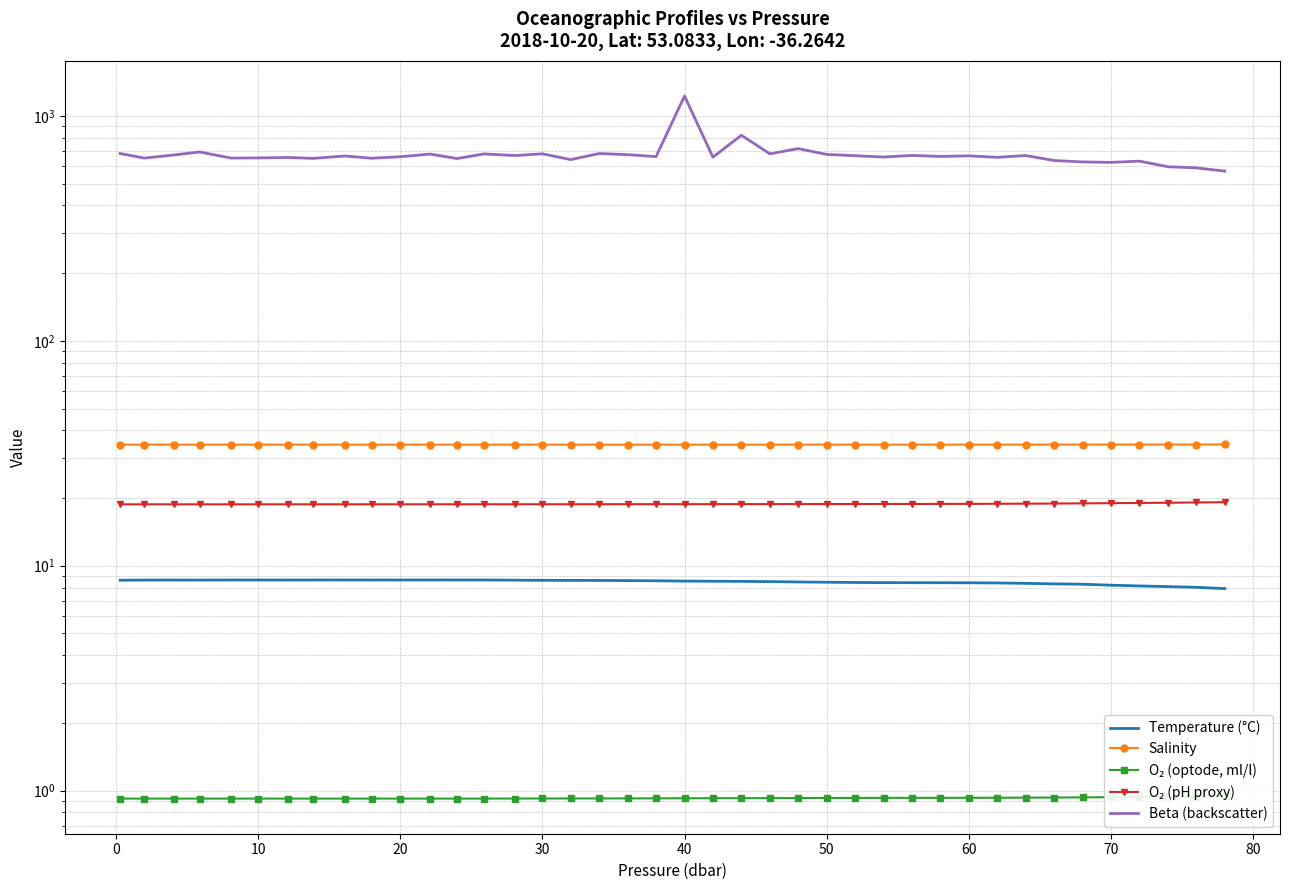

At 38, list the series in order from largest to smallest.

Beta (backscatter), Salinity, O₂ (pH proxy), Temperature (°C), O₂ (optode, ml/l)